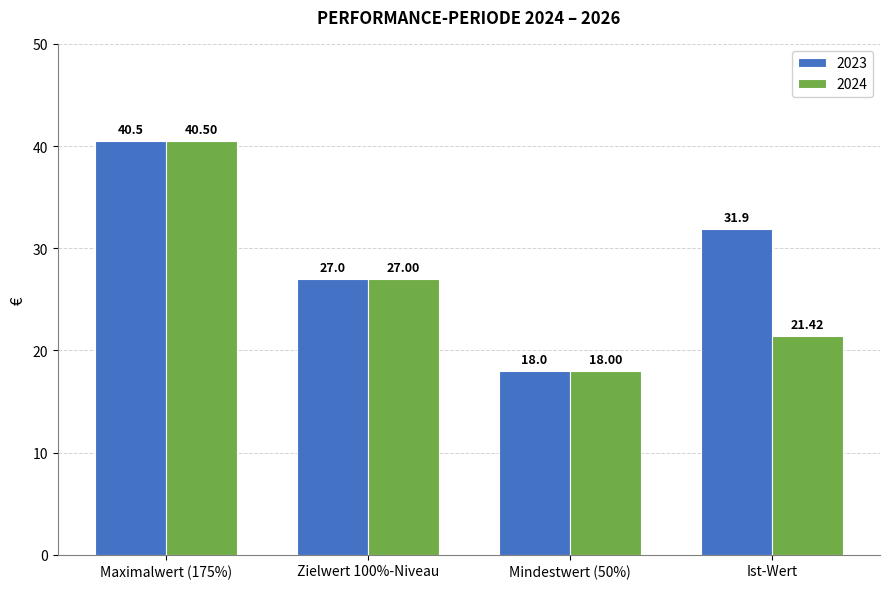

What is the highest value of the 2024 series?

40.5